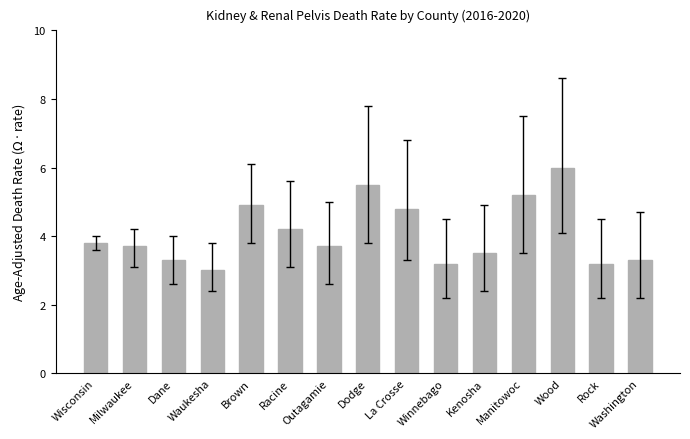

What is the average value?

4.1